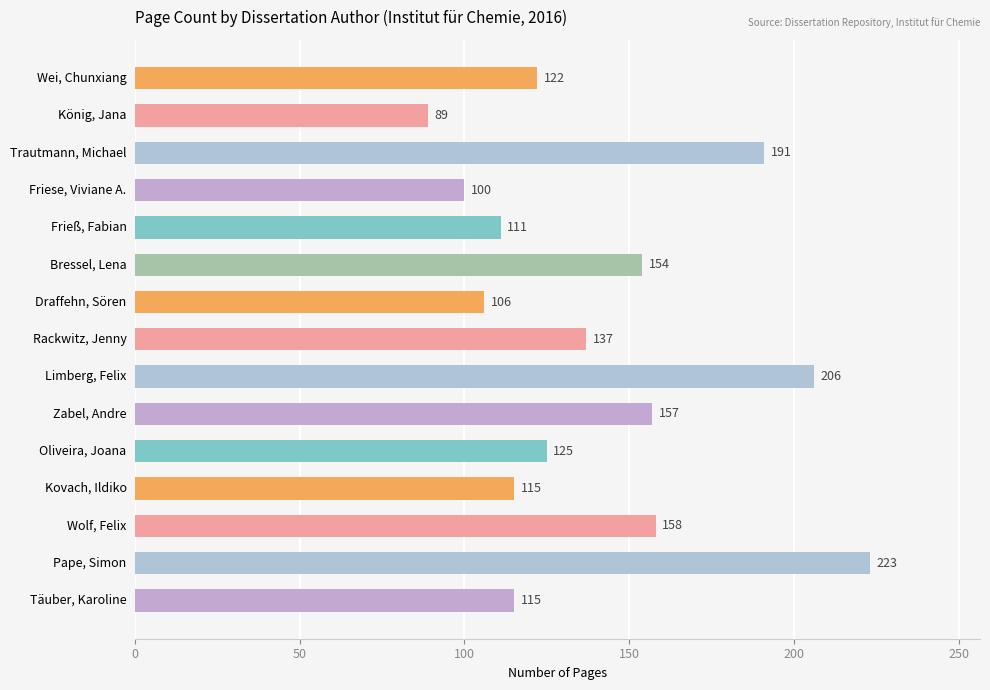

Which has a higher value, Draffehn, Sören or Pape, Simon?

Pape, Simon